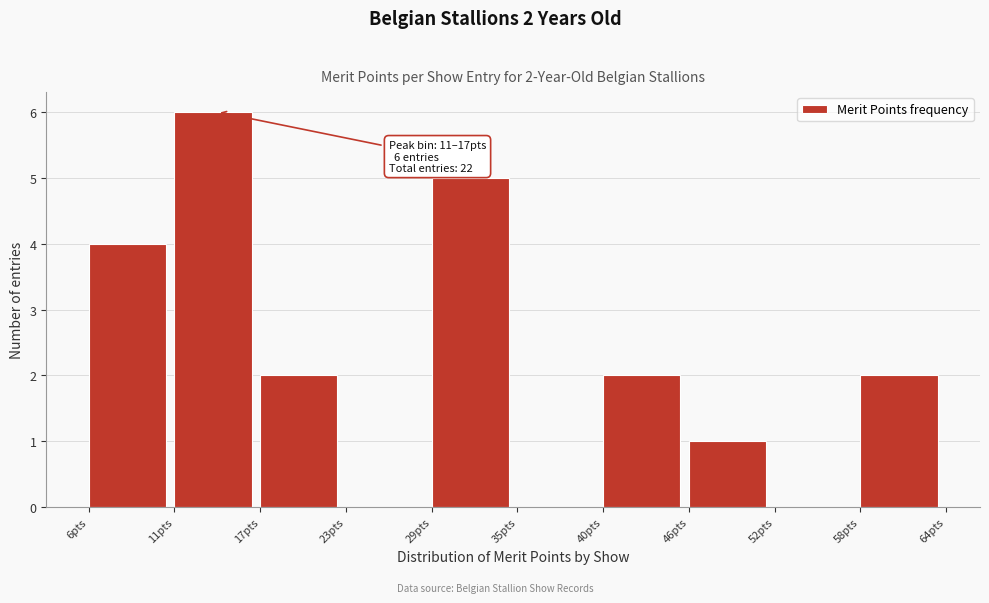

Reading left to right, extract all data points from this chart.

6pts=4	11pts=6	17pts=2	23pts=0	29pts=5	35pts=0	40pts=2	46pts=1	52pts=0	58pts=2